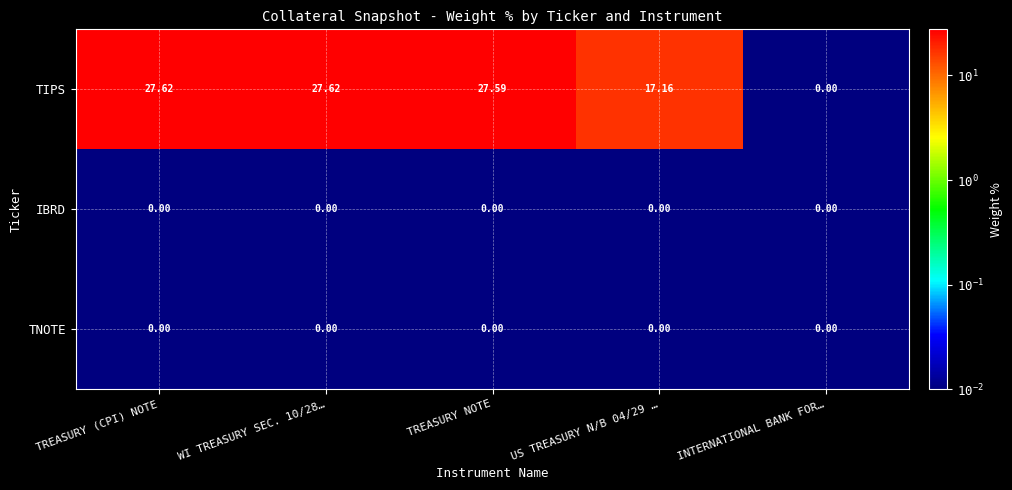

Is the value of TNOTE at WI TREASURY SEC. 10/28… greater than the value of TIPS at TREASURY NOTE?

No